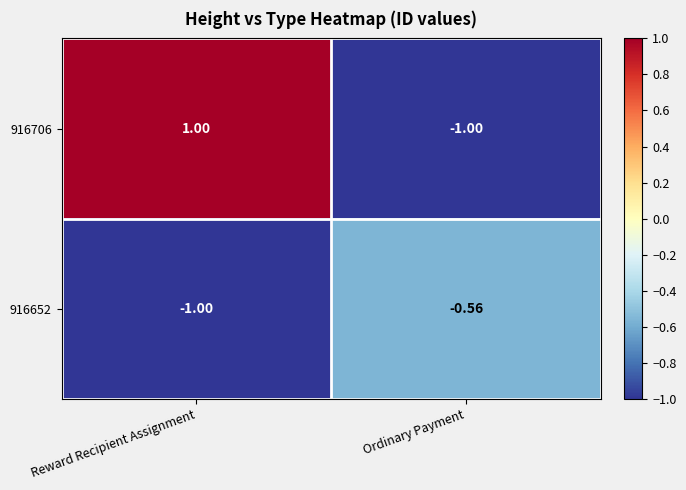

Between Reward Recipient Assignment and Ordinary Payment, which series saw the biggest shift?

916706